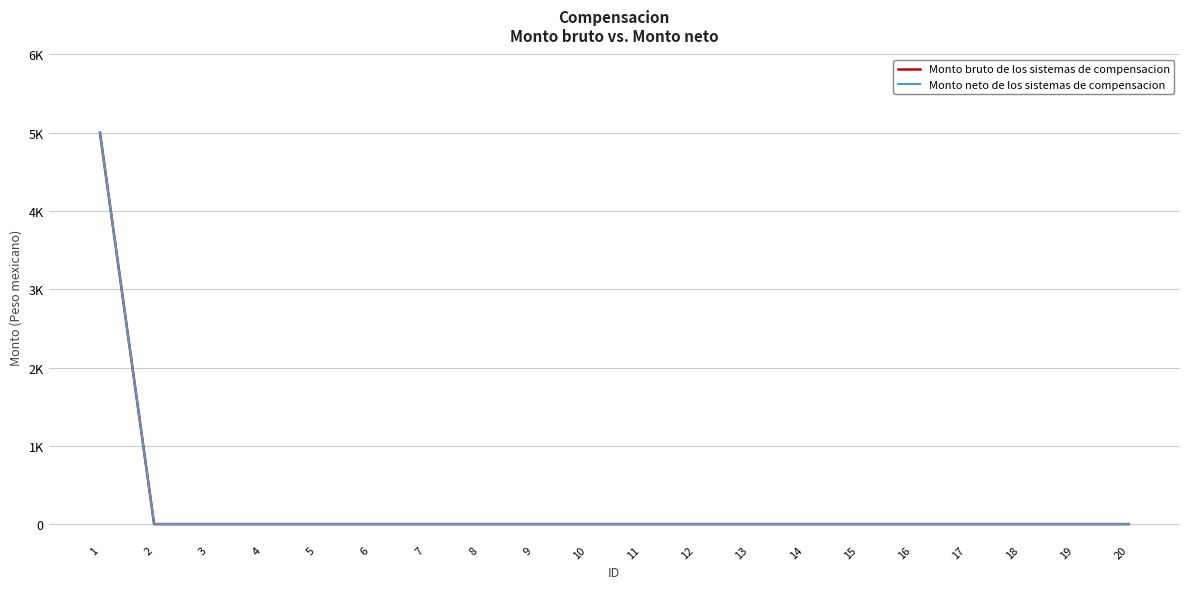

Does the chart have visible grid lines?

Yes